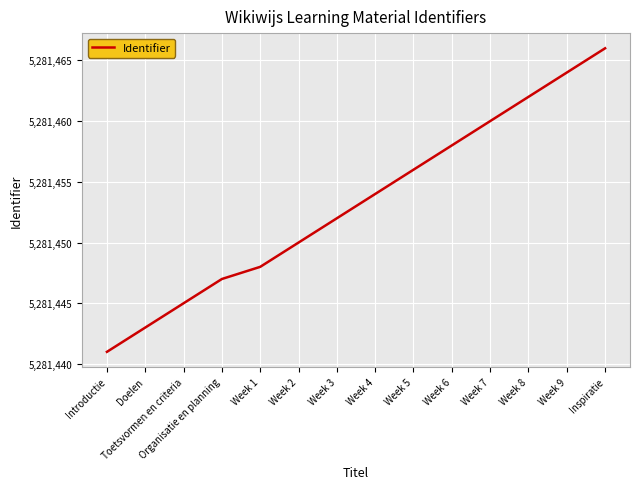

Which has a higher value, Introductie or Organisatie en planning?

Organisatie en planning